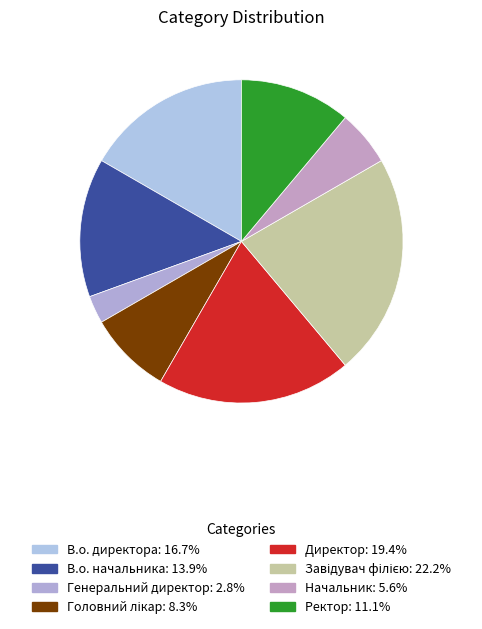

Count the number of slices in the pie.

8